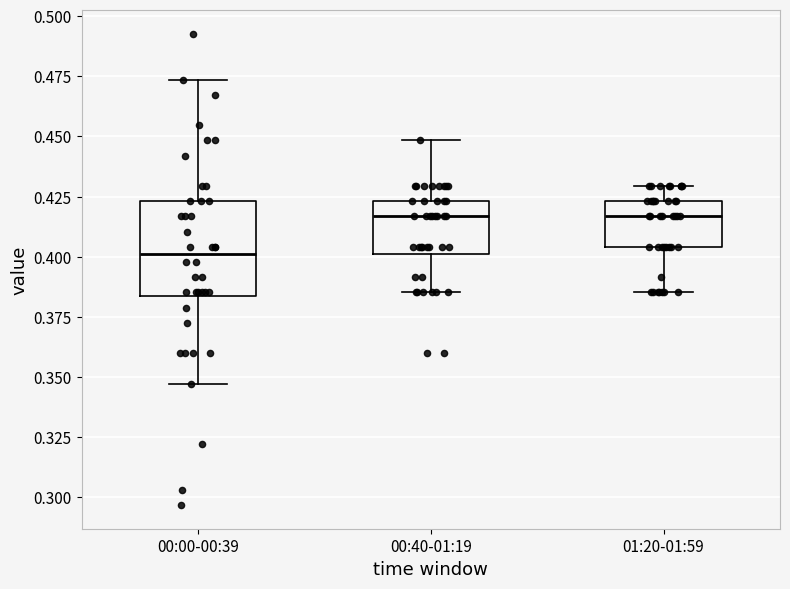

Which box is the tallest, from its lower edge to its upper edge?

00:00-00:39